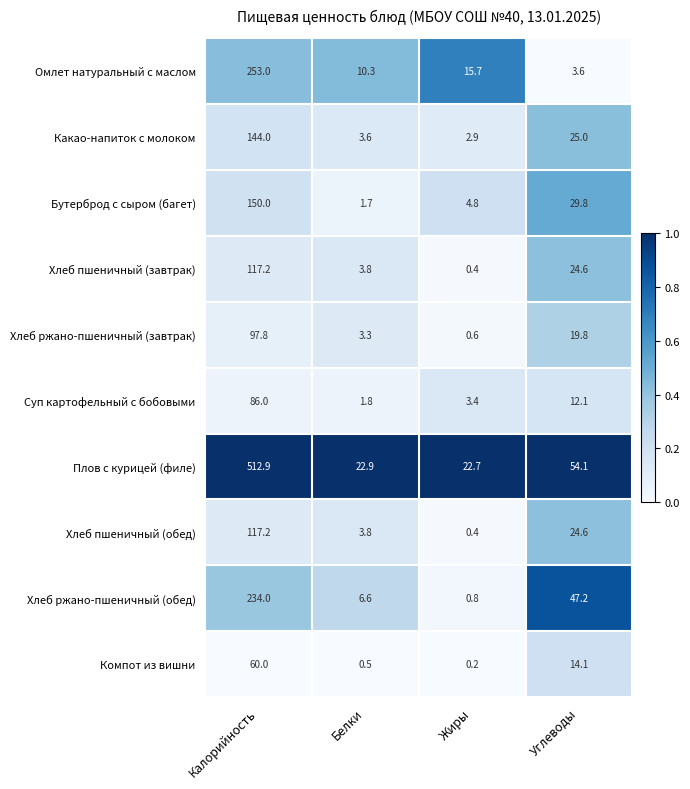

What is the sum of the Хлеб пшеничный (обед) values at Жиры and Углеводы?

25.0